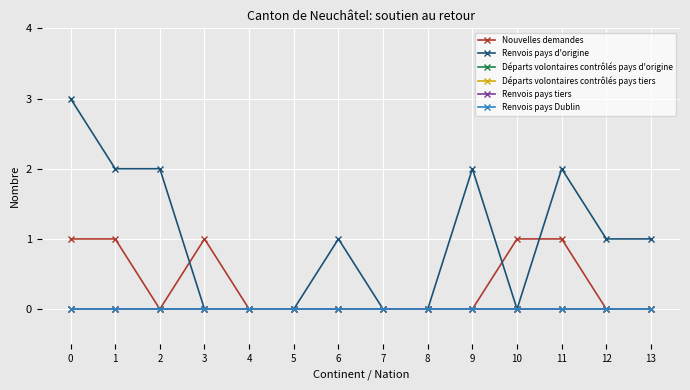

Which series has the widest spread of values?

Renvois pays d'origine